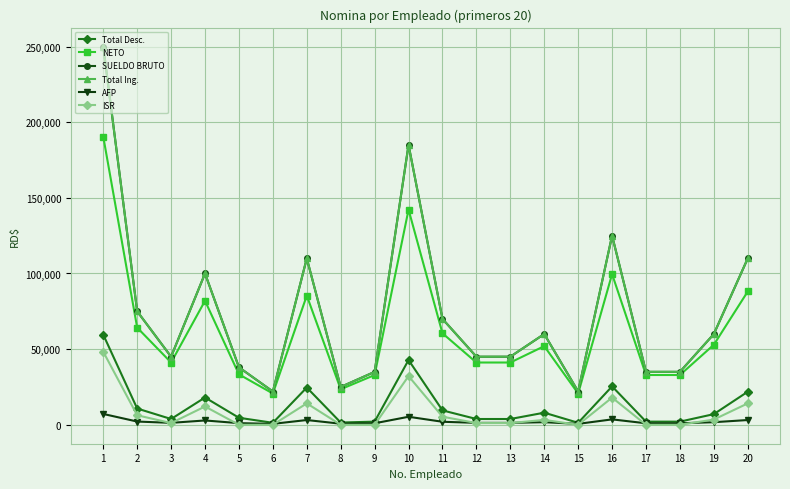

True or false: ISR and NETO intersect in this chart.

False